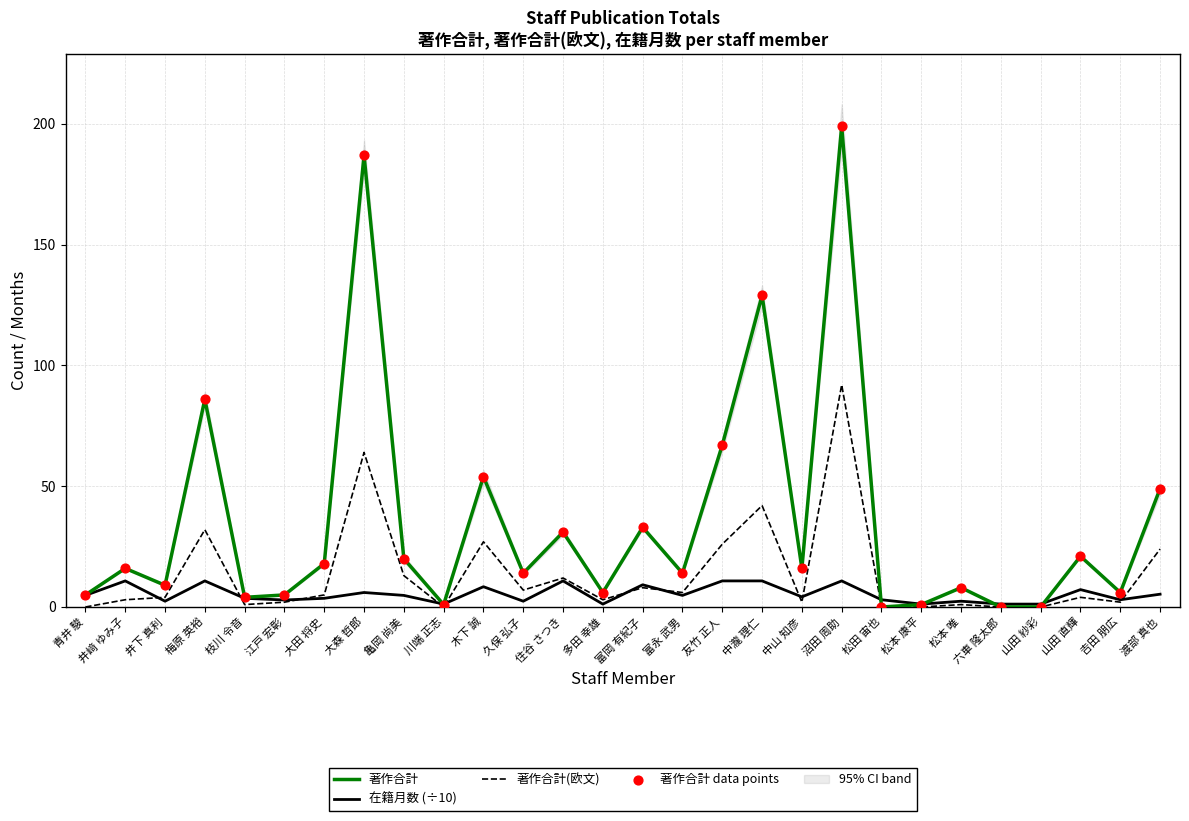

What is the total value across all series at 中山 知彦?

38.2